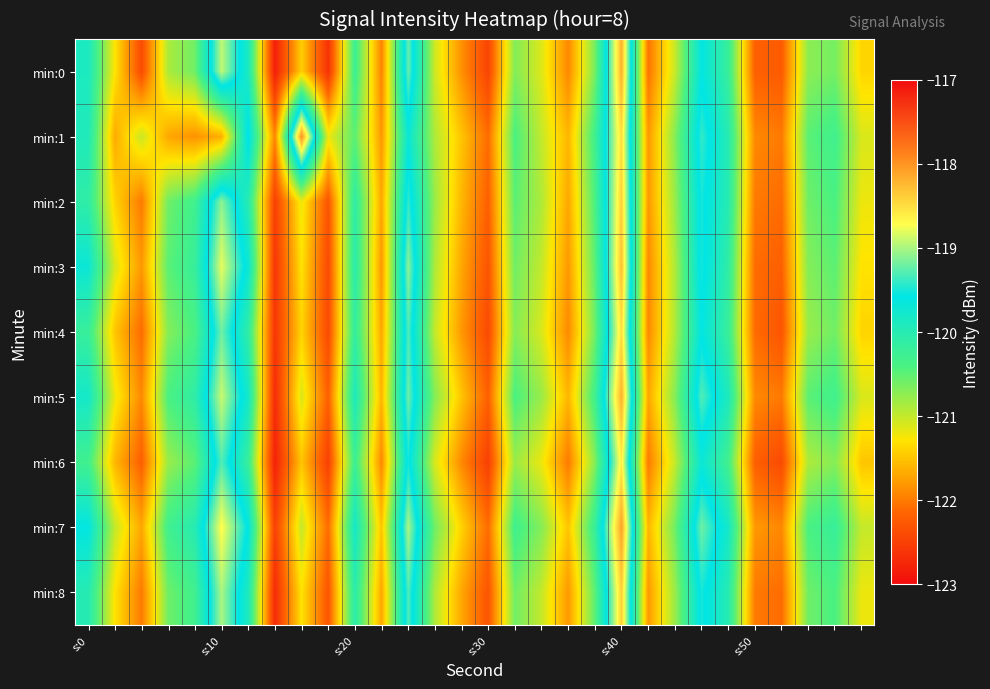

Reading left to right, list all the values displayed in this chart.

min:0: -119.9	-121.3	-122.4	-120.9	-120.6	-118.9	-119.9	-122.8	-121.4	-122.6	-120.3	-121.9	-119.2	-121.0	-121.8	-122.5	-120.7	-121.1	-121.9	-120.6	-118.2	-122.0	-121.0	-119.6	-120.2	-122.2	-122.2	-120.7	-120.6	-121.4
min:1: -119.9	-121.7	-121.0	-121.7	-121.8	-121.6	-119.5	-121.9	-118.0	-121.2	-120.5	-121.8	-119.7	-120.9	-121.5	-122.1	-120.4	-121.0	-121.6	-120.3	-118.5	-121.8	-120.7	-119.4	-120.0	-121.9	-122.0	-120.5	-120.3	-121.1
min:2: -120.1	-121.4	-122.0	-120.6	-120.3	-119.1	-120.0	-122.5	-121.2	-122.3	-120.1	-121.7	-119.4	-120.8	-121.6	-122.2	-120.5	-120.9	-121.7	-120.4	-118.4	-121.8	-120.8	-119.5	-120.0	-122.0	-122.1	-120.6	-120.4	-121.2
min:3: -119.7	-121.1	-121.8	-120.5	-120.2	-118.8	-119.7	-122.6	-121.3	-122.4	-120.0	-121.8	-119.1	-120.9	-121.7	-122.3	-120.6	-121.0	-121.8	-120.5	-118.3	-121.9	-120.9	-119.5	-120.1	-122.1	-122.2	-120.7	-120.5	-121.3
min:4: -120.2	-121.5	-122.1	-120.7	-120.4	-119.2	-120.1	-122.6	-121.4	-122.4	-120.2	-121.7	-119.3	-121.0	-121.8	-122.4	-120.7	-121.1	-121.9	-120.6	-118.5	-121.9	-120.9	-119.6	-120.2	-122.1	-122.3	-120.8	-120.6	-121.4
min:5: -119.8	-121.2	-121.9	-120.4	-120.1	-118.9	-119.8	-122.7	-121.1	-122.2	-119.9	-121.6	-119.2	-120.7	-121.5	-122.2	-120.4	-120.8	-121.6	-120.3	-118.2	-121.7	-120.7	-119.3	-119.9	-121.9	-122.0	-120.5	-120.3	-121.1
min:6: -120.3	-121.6	-122.2	-120.8	-120.5	-119.3	-120.2	-122.8	-121.5	-122.5	-120.2	-121.9	-119.5	-121.1	-121.9	-122.5	-120.8	-121.2	-122.0	-120.7	-118.6	-122.0	-121.0	-119.7	-120.3	-122.2	-122.4	-120.9	-120.7	-121.5
min:7: -119.6	-121.0	-121.7	-120.3	-120.0	-118.7	-119.6	-122.5	-121.0	-122.1	-119.8	-121.5	-119.0	-120.6	-121.4	-122.1	-120.3	-120.7	-121.5	-120.2	-118.1	-121.6	-120.6	-119.2	-119.8	-121.8	-121.9	-120.4	-120.2	-121.0
min:8: -120.0	-121.3	-122.0	-120.6	-120.3	-119.0	-119.9	-122.7	-121.3	-122.3	-120.0	-121.7	-119.3	-120.9	-121.7	-122.3	-120.6	-121.0	-121.8	-120.5	-118.4	-121.8	-120.8	-119.5	-120.0	-122.0	-122.1	-120.6	-120.4	-121.2